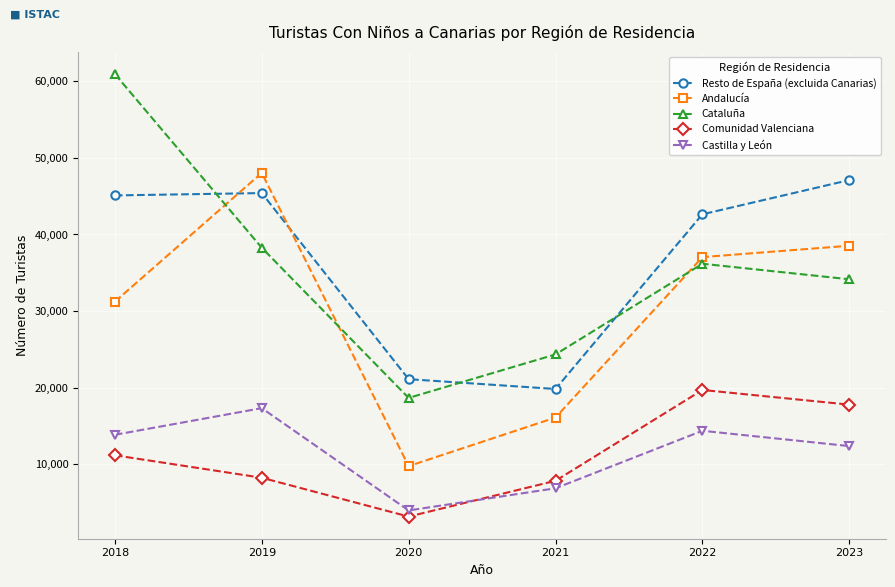

True or false: Andalucía and Resto de España (excluida Canarias) intersect in this chart.

True